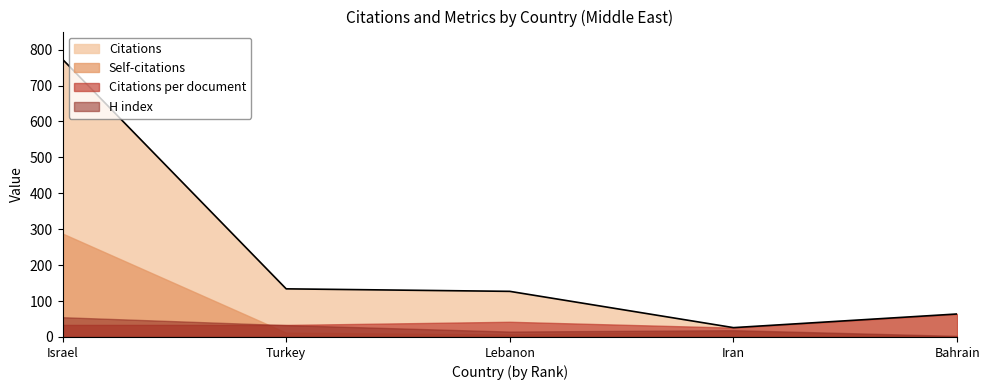

What position from the left is Israel?

1